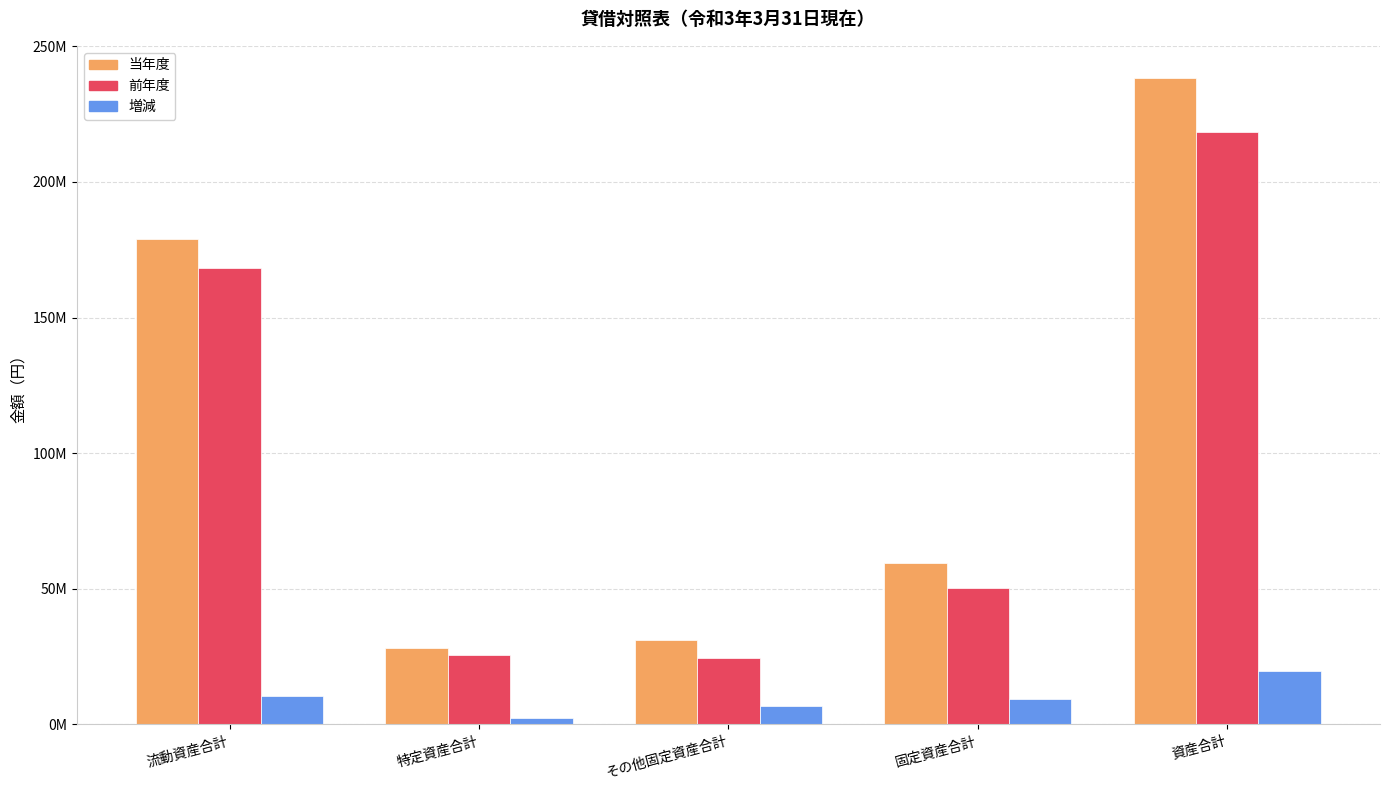

Which series changed the most between 特定資産合計 and 固定資産合計?

当年度